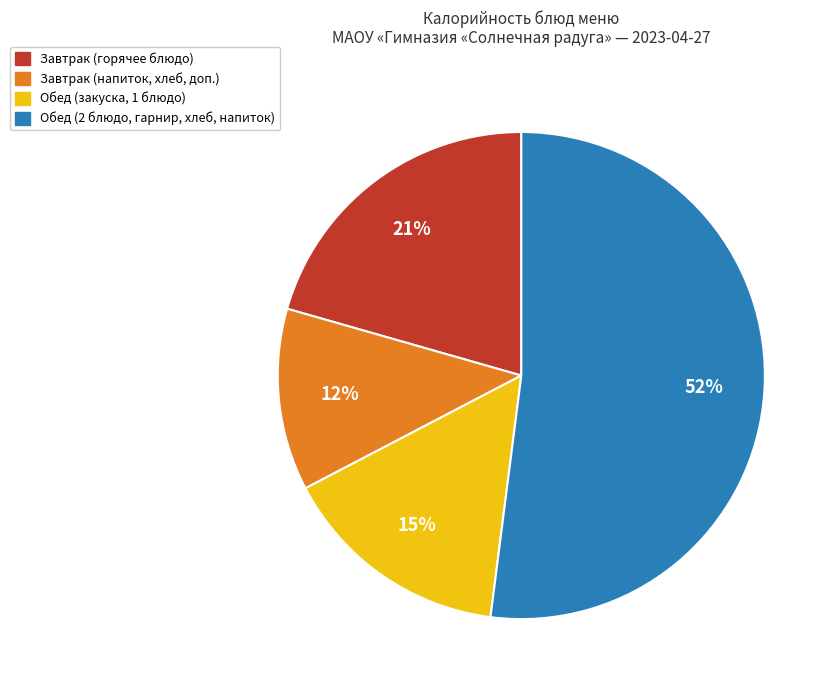

To the nearest percent, what is the difference between the largest and smallest slice percentages?

40%